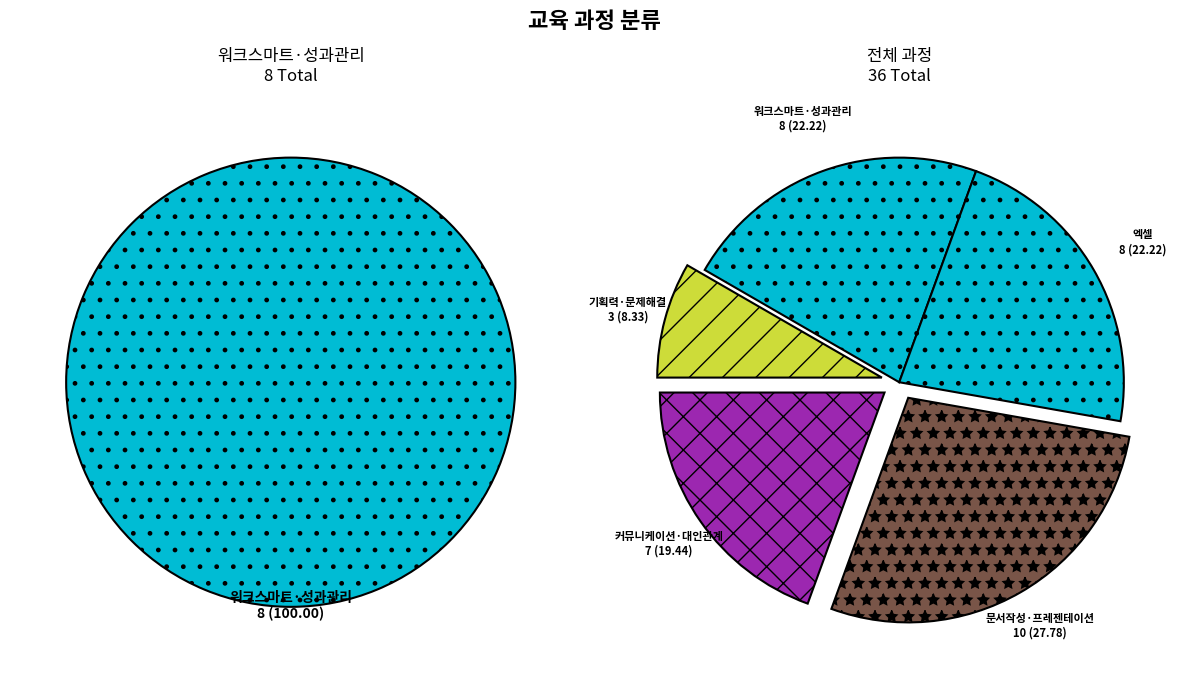

To the nearest percent, what is the combined percentage of 워크스마트·성과관리 and 기획력·문제해결?

31%